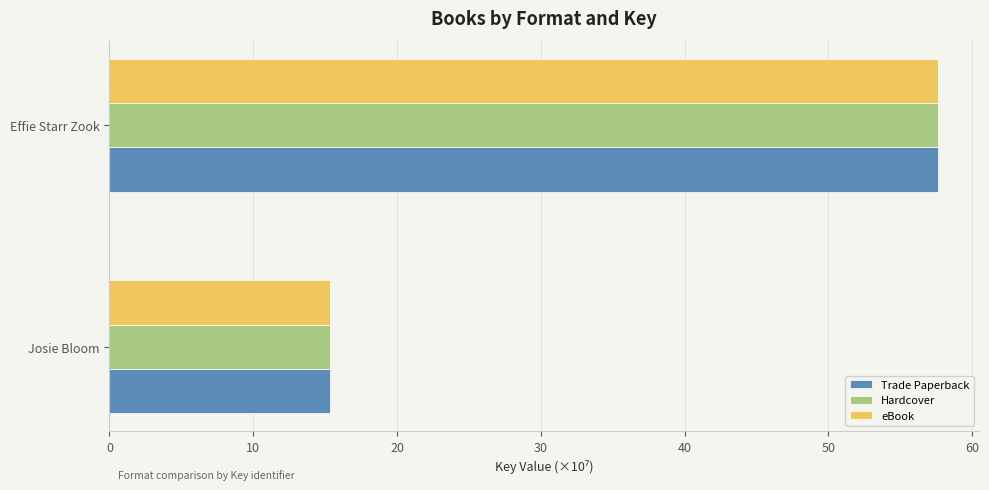

Rank the categories by Trade Paperback value from lowest to highest.

Josie Bloom, Effie Starr Zook